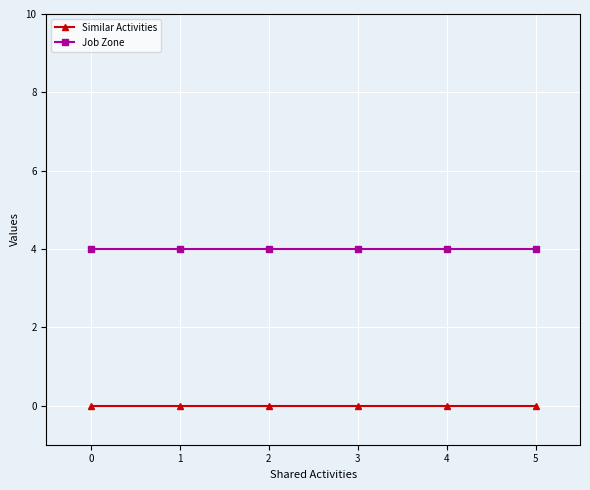

Reading left to right, transcribe all the data shown in this chart.

Similar Activities: 0=0	1=0	2=0	3=0	4=0	5=0
Job Zone: 0=4	1=4	2=4	3=4	4=4	5=4